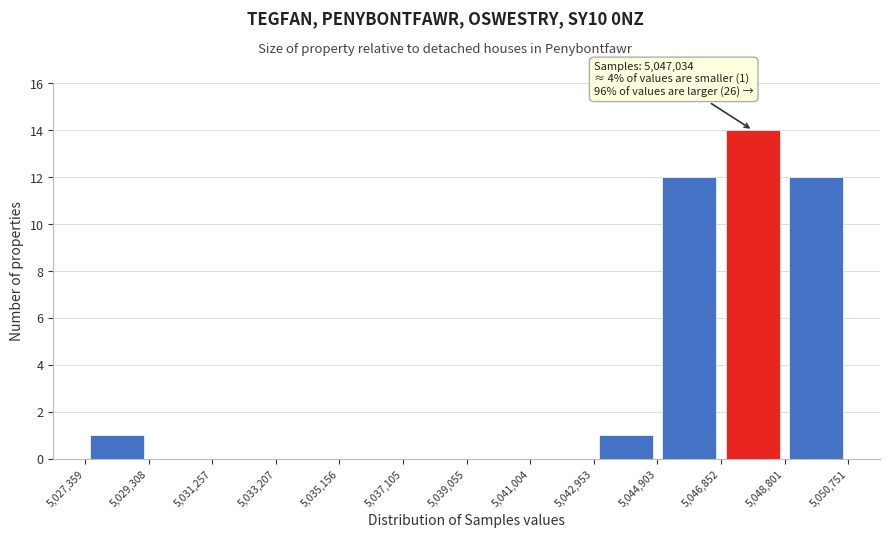

Over which range of the x-axis is the bar tallest?

5,046,852 to 5,048,801